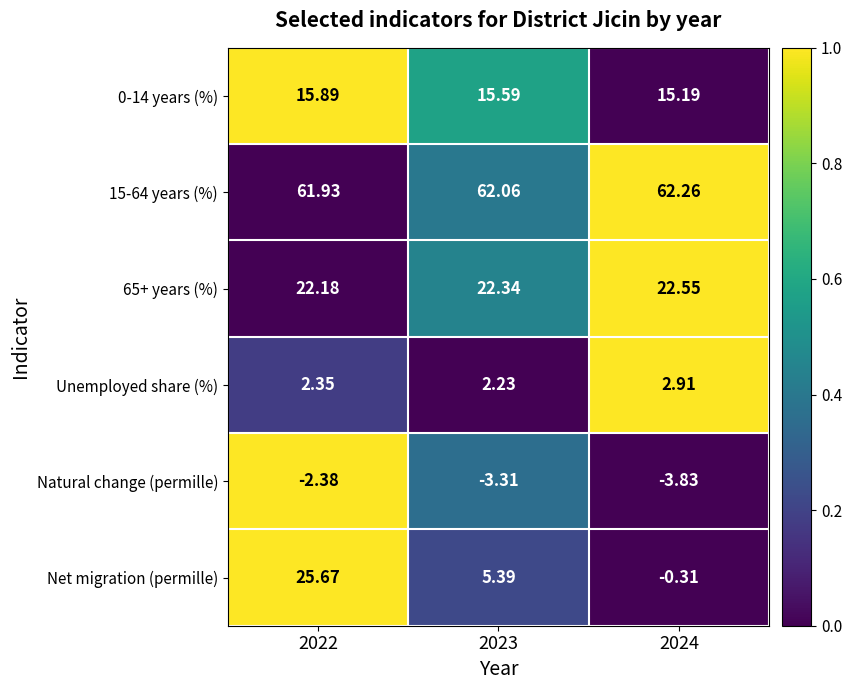

Is the value of Net migration (permille) at 2024 greater than the value of 0-14 years (%) at 2023?

No